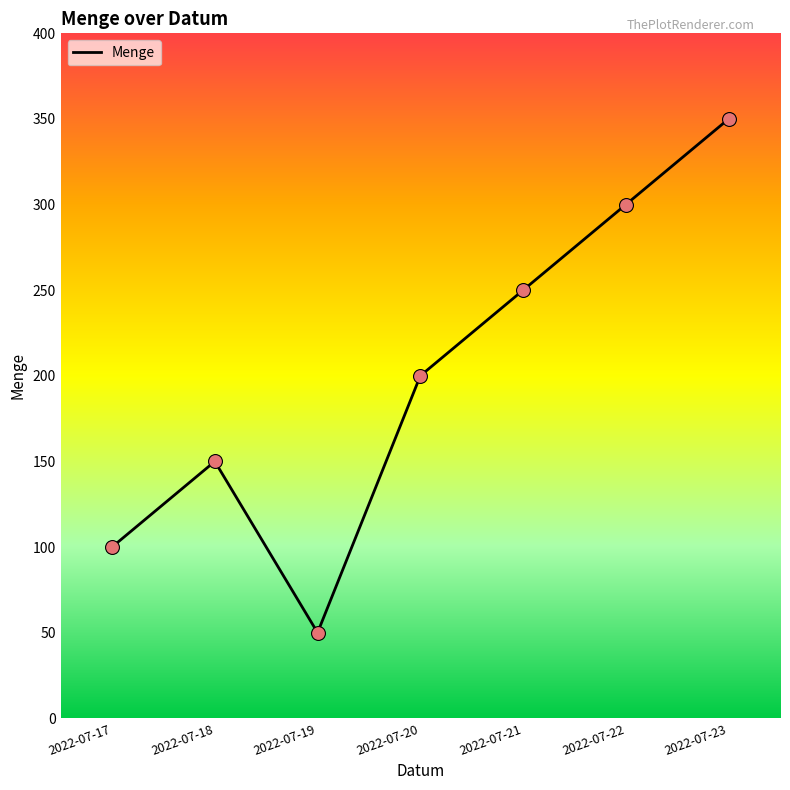

Between 2022-07-18 and 2022-07-19, which is larger?

2022-07-18